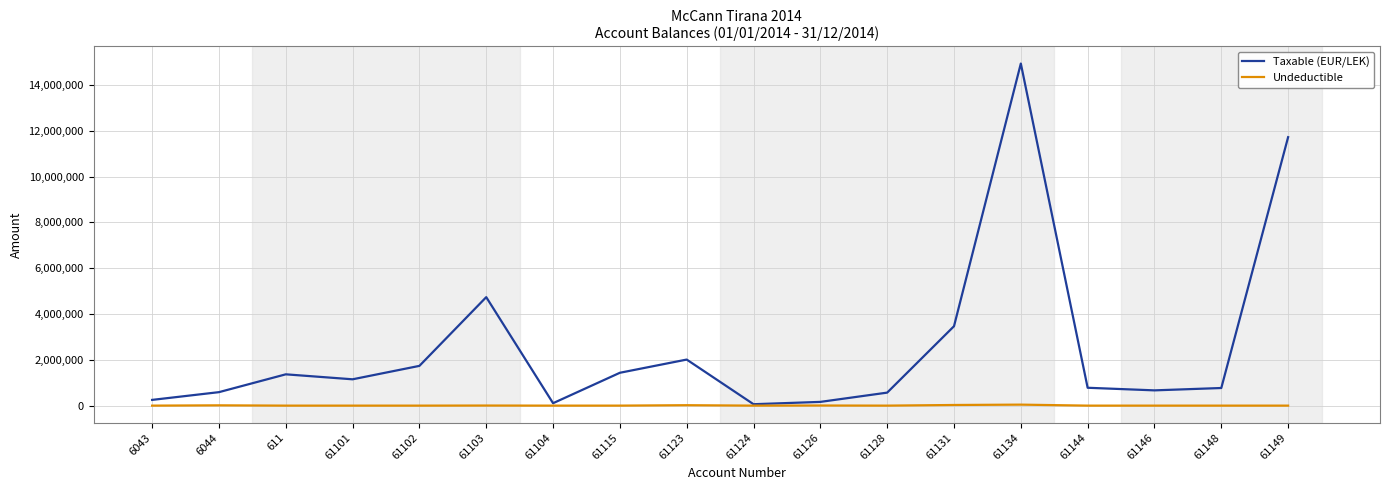

Rank the series by their average value, from highest to lowest.

Taxable (EUR/LEK), Undeductible